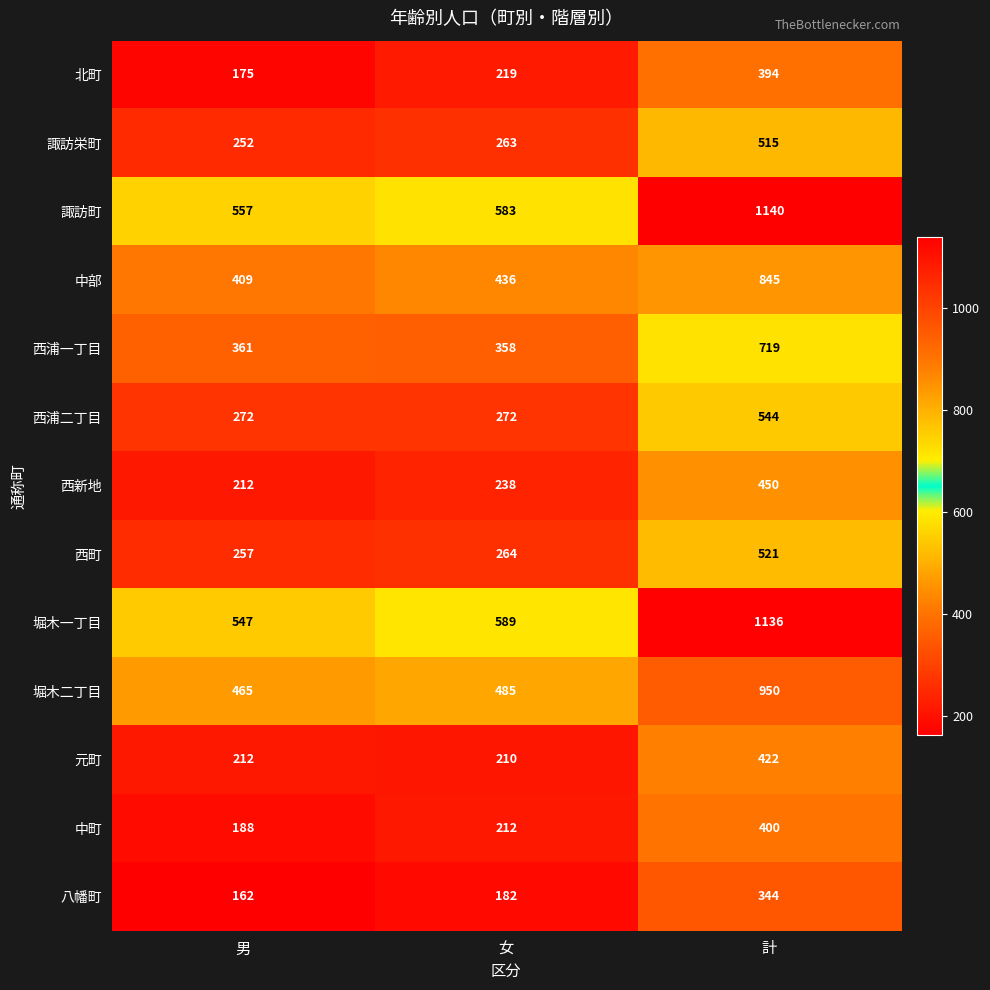

How many distinct data groups are displayed?

13